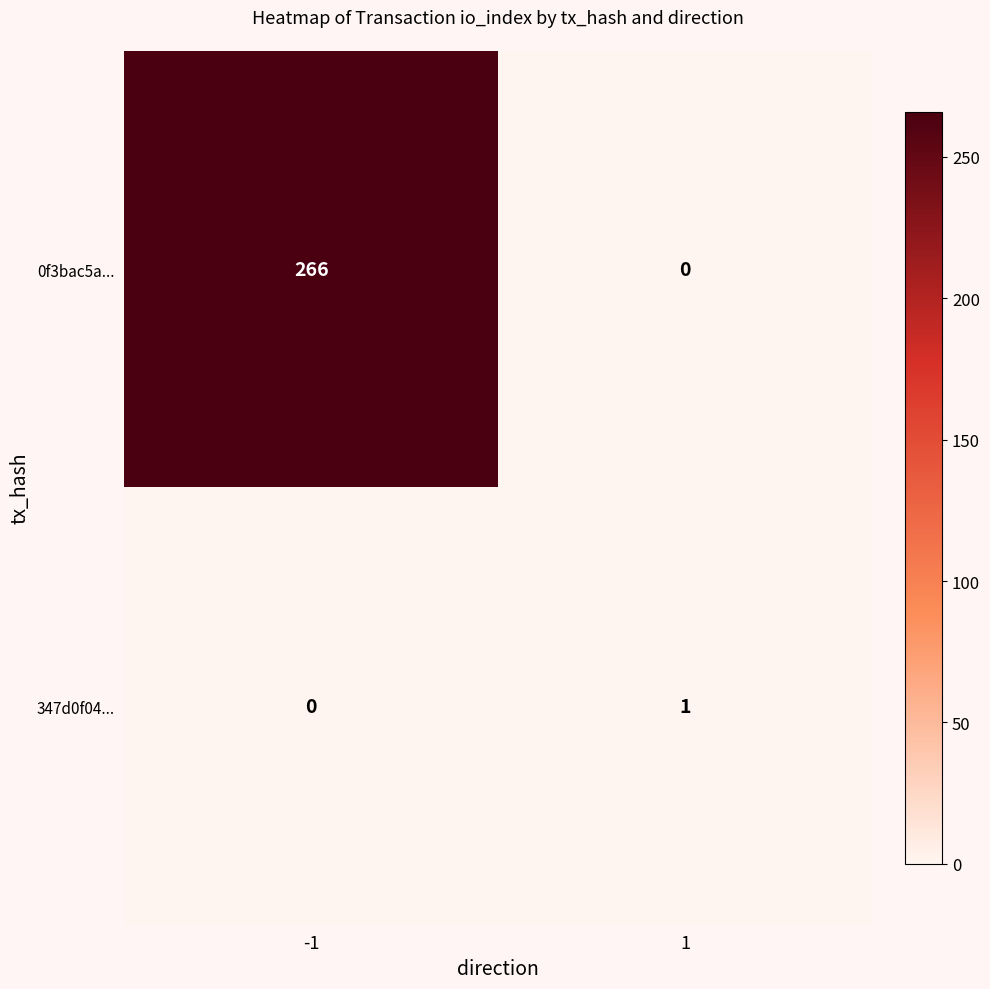

What is the approximate value of 0f3bac5a... at -1, to the nearest 5?

265